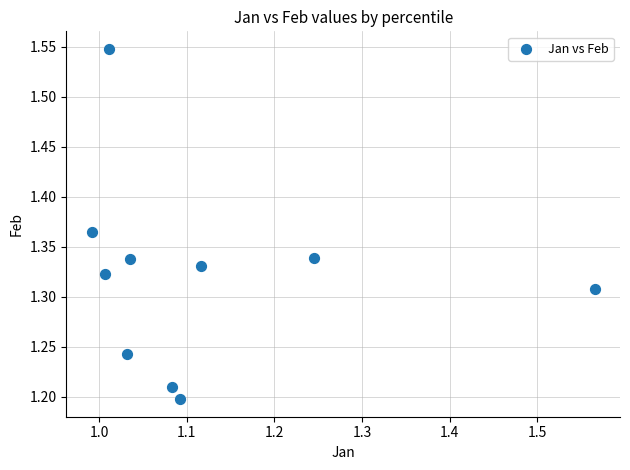

What is the range of X values (max minus min)?

0.6